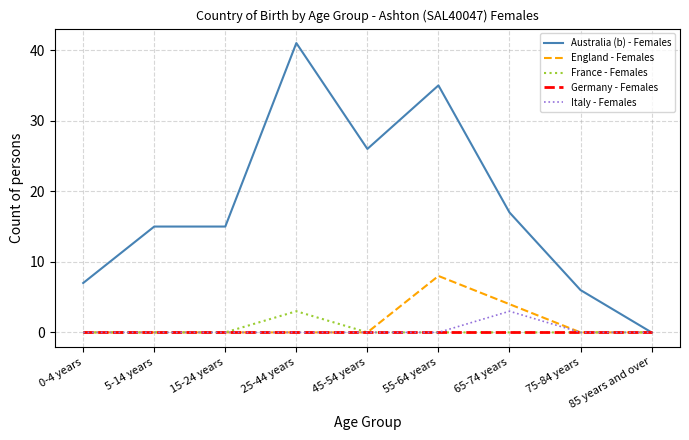

What is the total value across all series at 5-14 years?

15